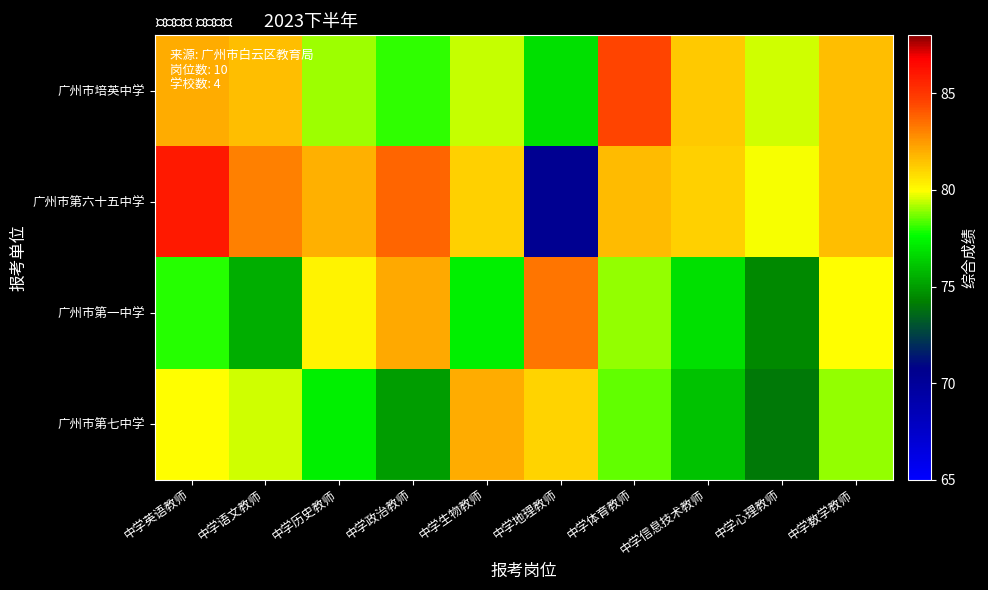

Rank the series by their average value, from highest to lowest.

广州市第六十五中学, 广州市培英中学, 广州市第一中学, 广州市第七中学